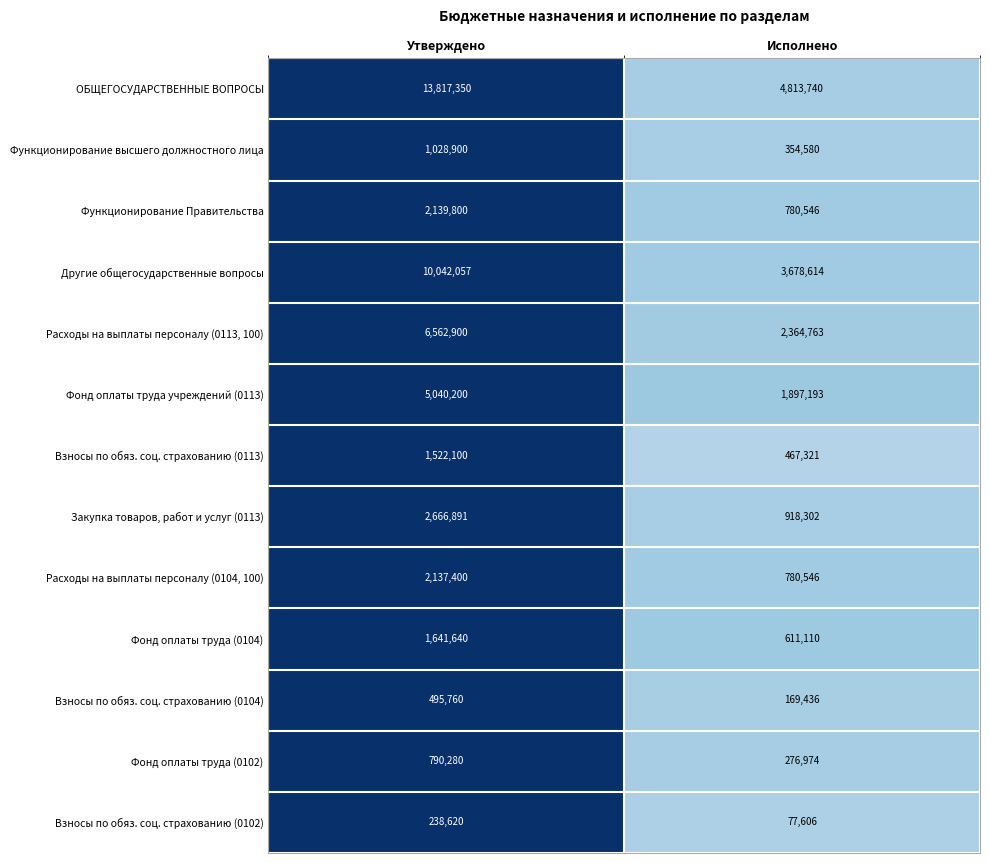

True or false: Закупка товаров, работ и услуг (0113) has a value of 918302 at Исполнено.

True